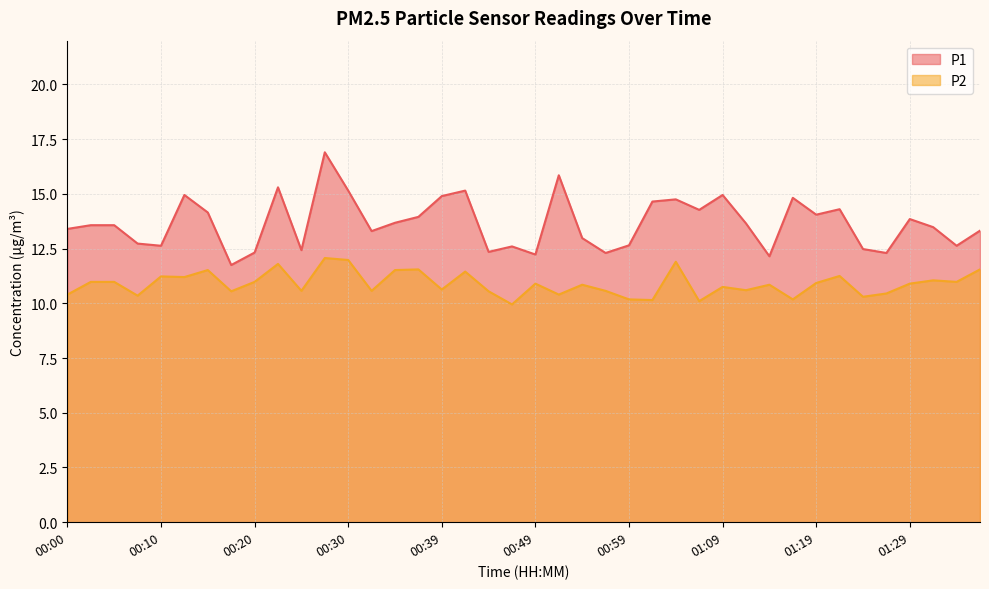

What are all the series names shown in the legend?

P1, P2